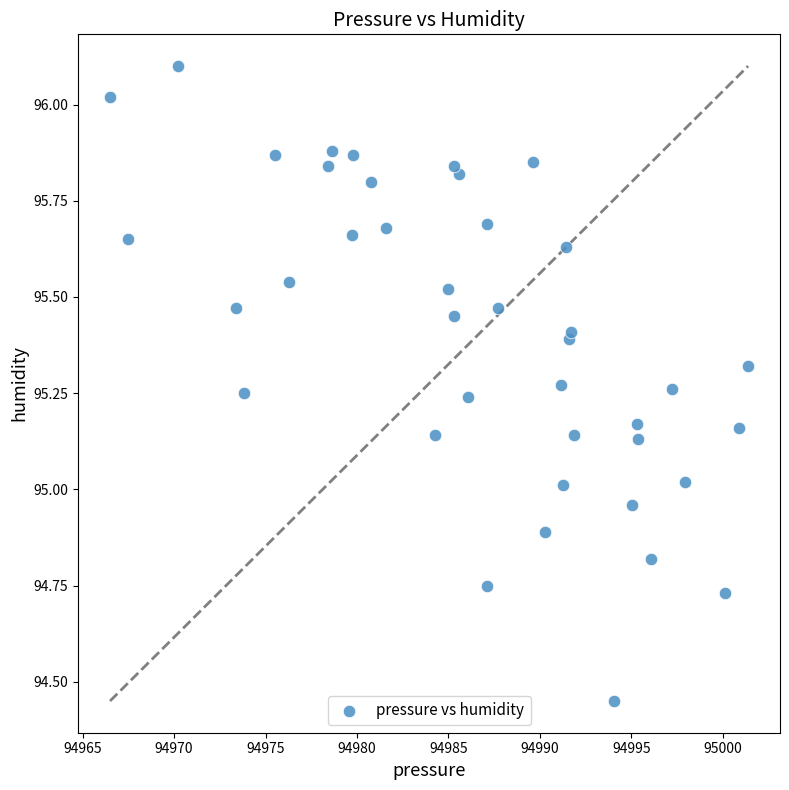

What is the range of X values (max minus min)?

34.9